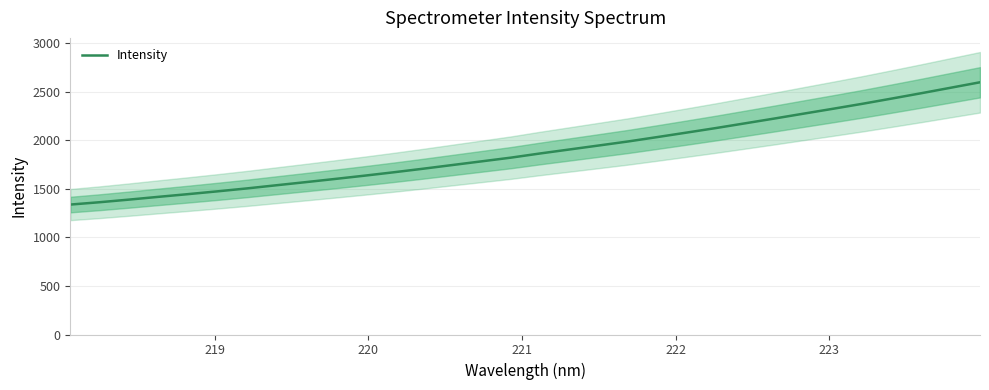

True or false: the data has more than 0 interior local peaks.

False